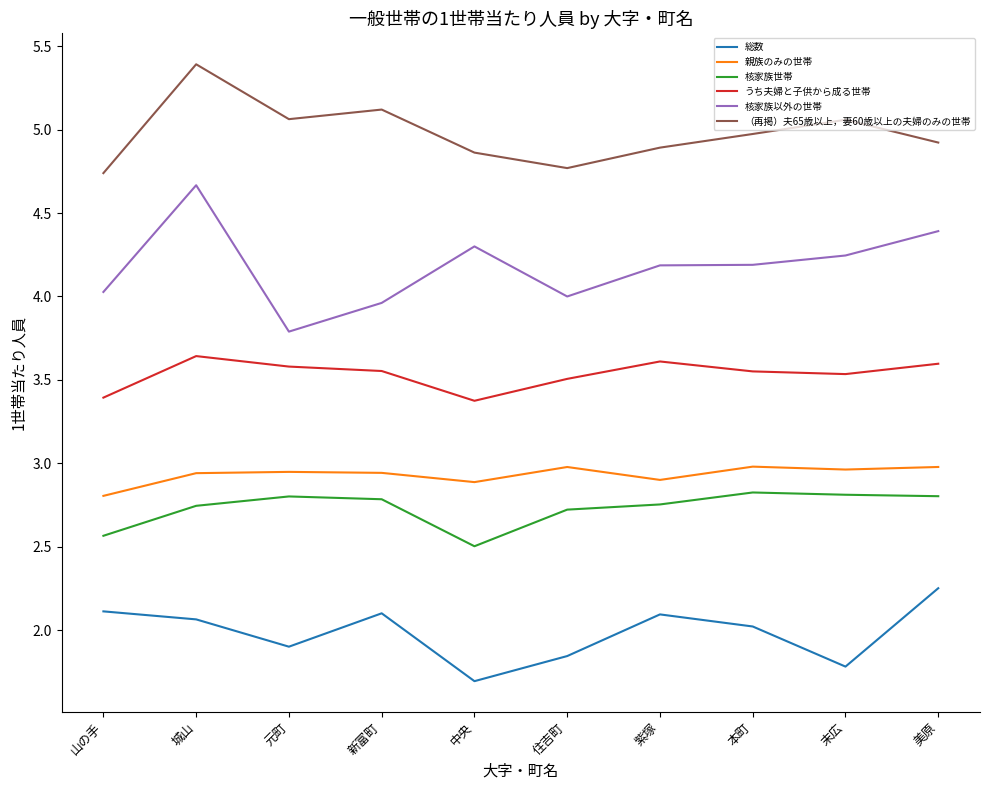

True or false: うち夫婦と子供から成る世帯 has a value of 3.6 at 城山.

True